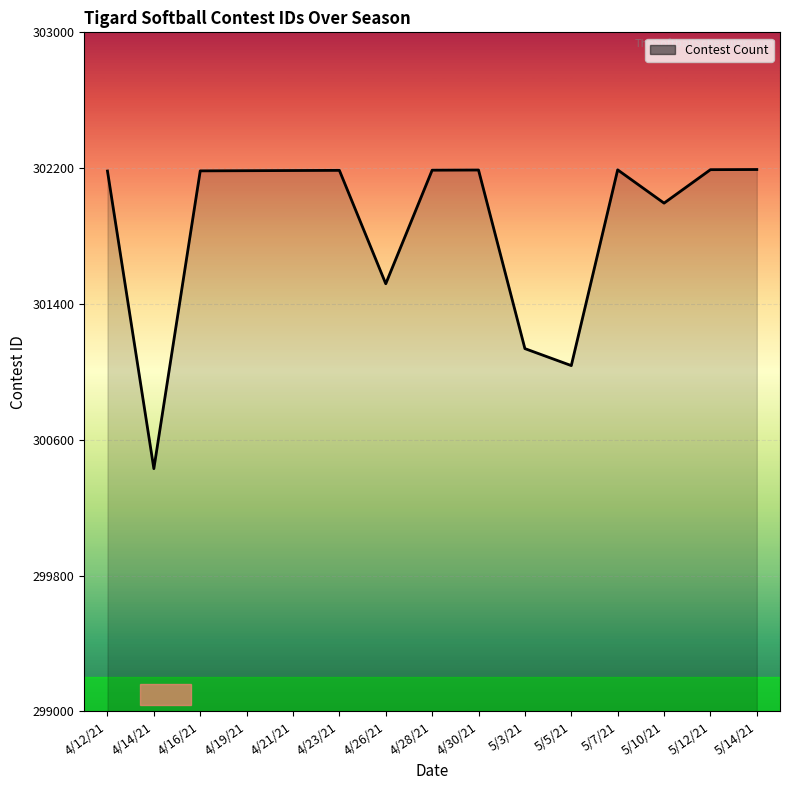

At which label is the value closest to 301311?

5/3/21